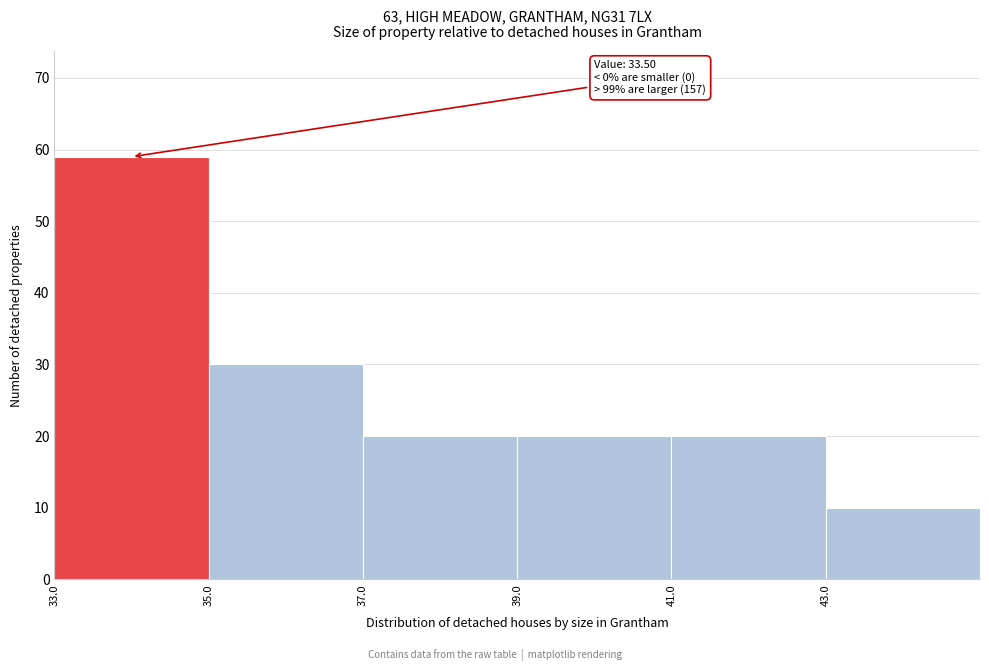

Which range on the x-axis has the tallest bar?

33 to 35